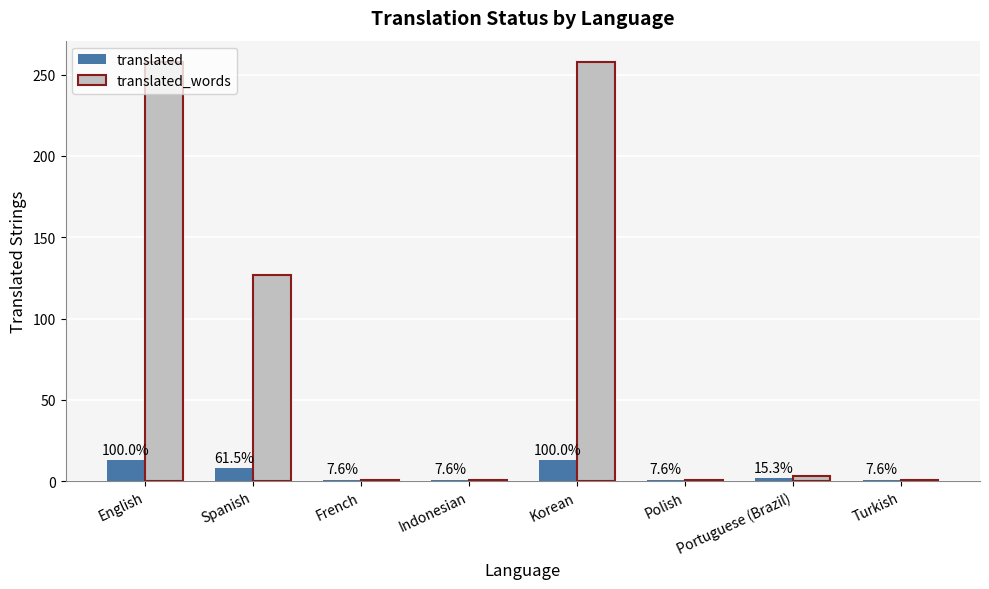

How many bars are there in total?

16